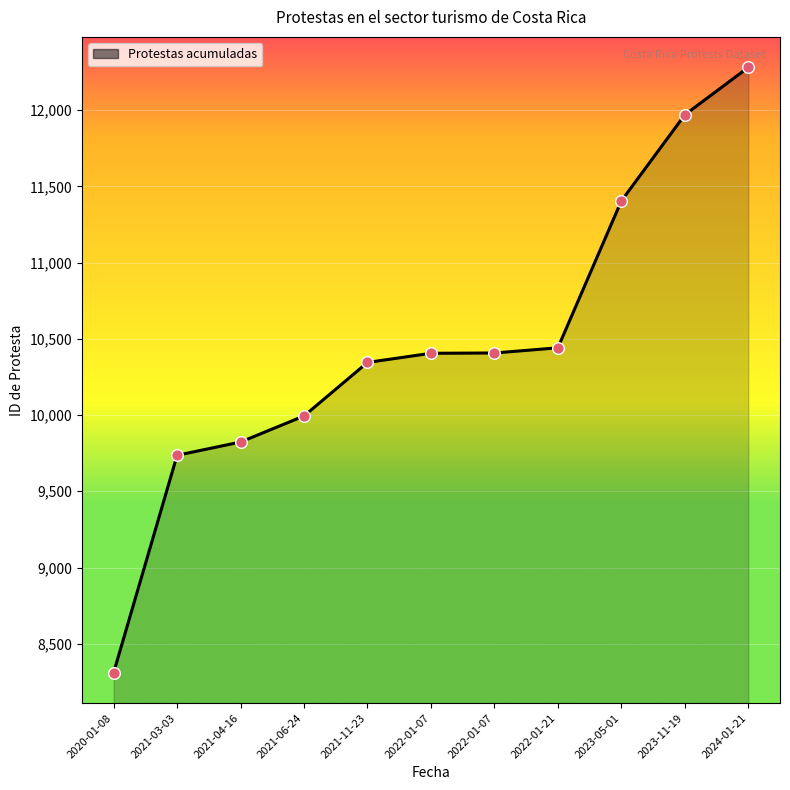

Between 2022-01-21 and 2021-11-23, which is larger?

2022-01-21